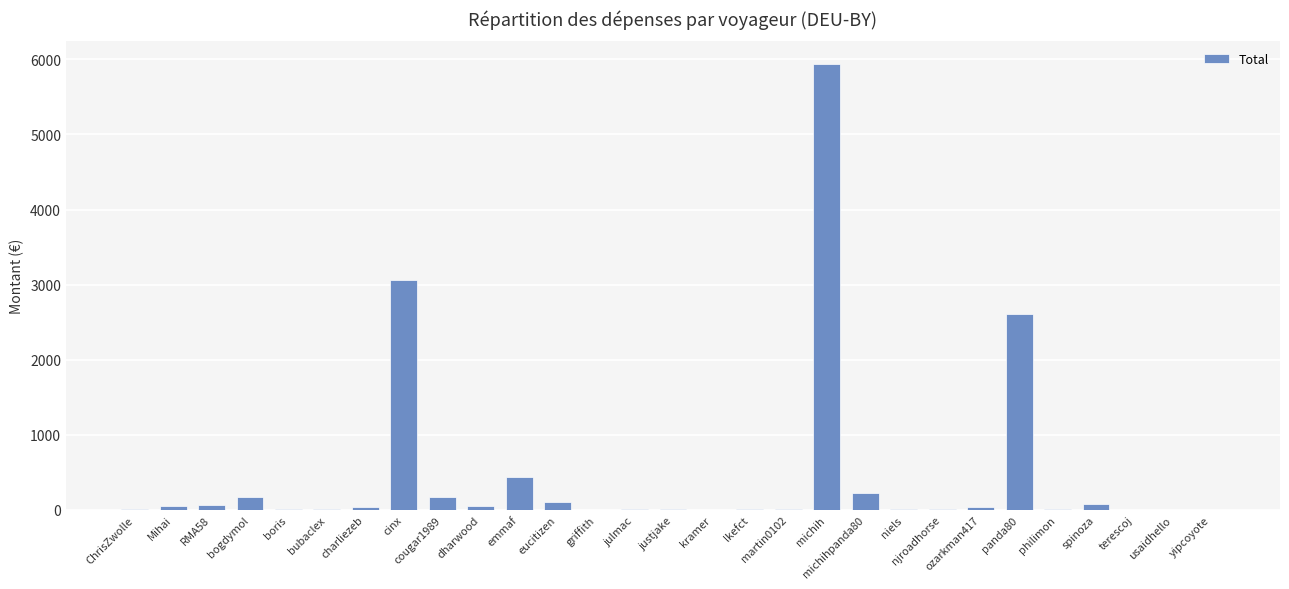

Which category has the highest value across all series?

michih